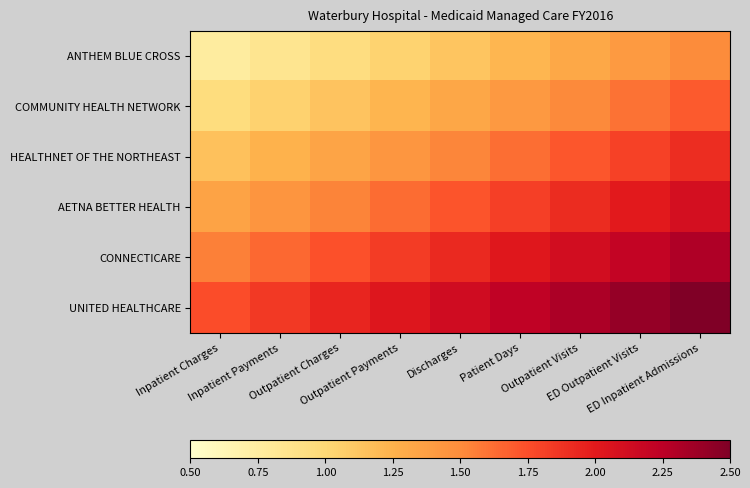

What is the greatest value displayed?

2.5